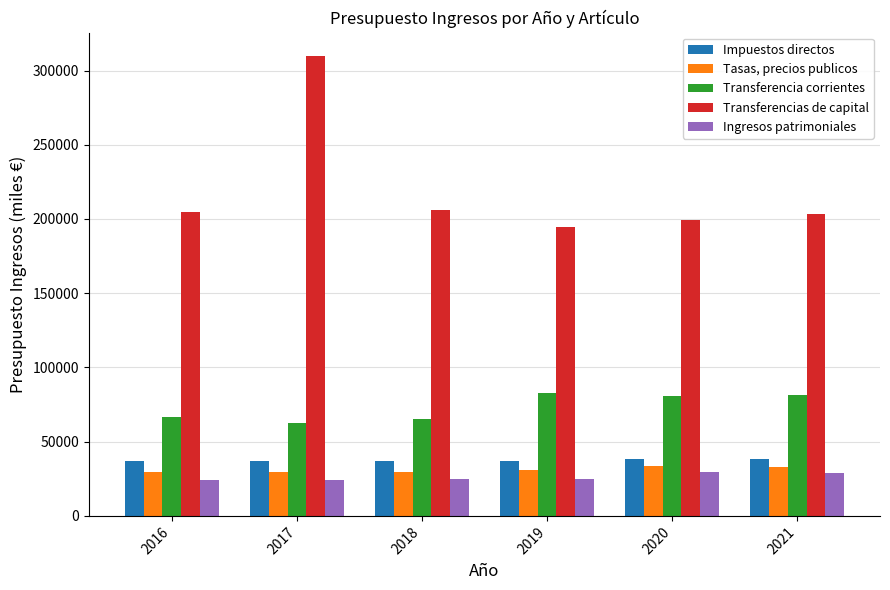

Which series changed the most between 2018 and 2019?

Transferencia corrientes